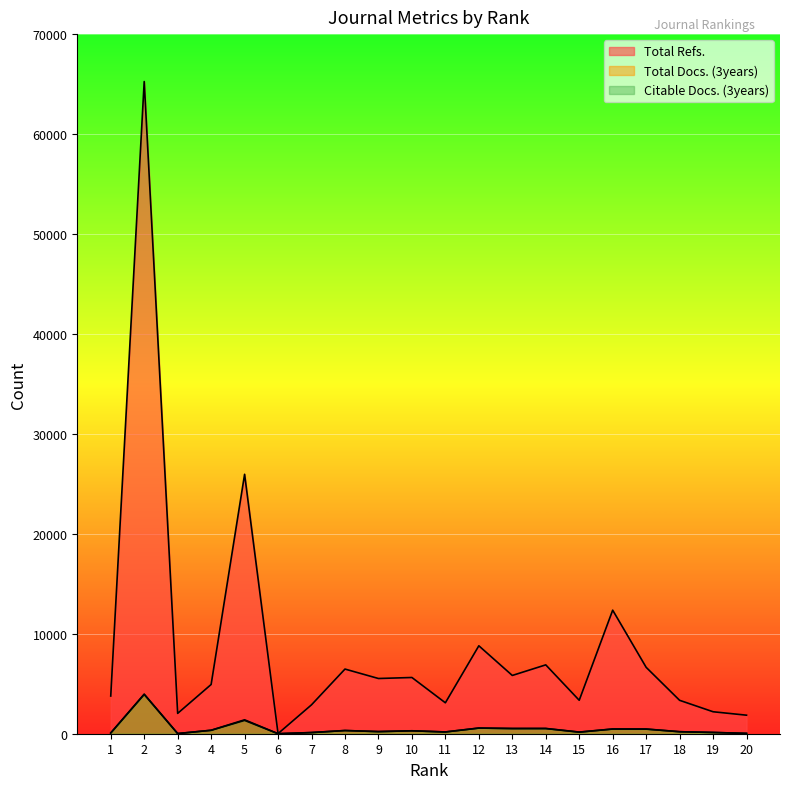

Reading left to right, transcribe all the data shown in this chart.

Total Refs.: 1=3772	2=65254	3=2035	4=4926	5=25958	6=11	7=2893	8=6469	9=5525	10=5626	11=3094	12=8799	13=5830	14=6890	15=3347	16=12362	17=6643	18=3342	19=2198	20=1854
Total Docs. (3years): 1=75	2=3959	3=17	4=347	5=1392	6=2	7=119	8=320	9=214	10=294	11=178	12=568	13=521	14=528	15=167	16=473	17=471	18=201	19=127	20=33
Citable Docs. (3years): 1=73	2=3932	3=15	4=344	5=1335	6=2	7=113	8=320	9=212	10=291	11=174	12=564	13=520	14=516	15=155	16=469	17=459	18=200	19=125	20=33